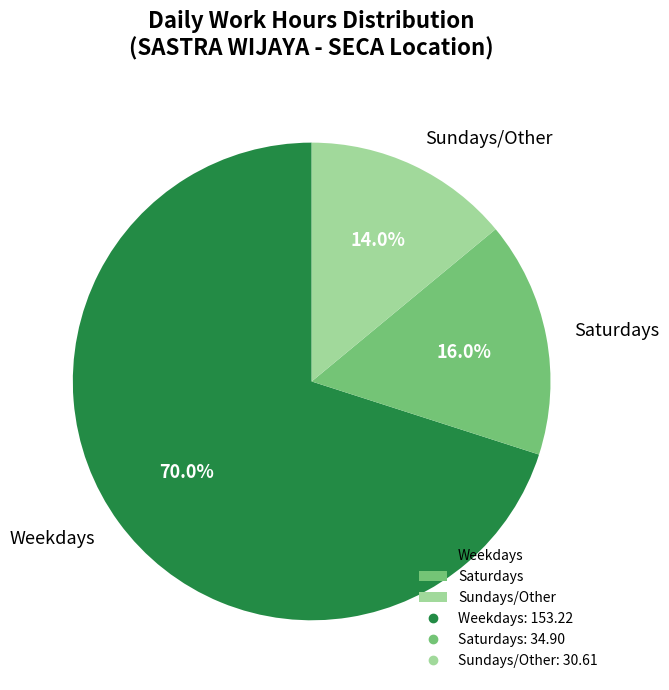

Combined, do Weekdays and Saturdays account for over 50%?

Yes